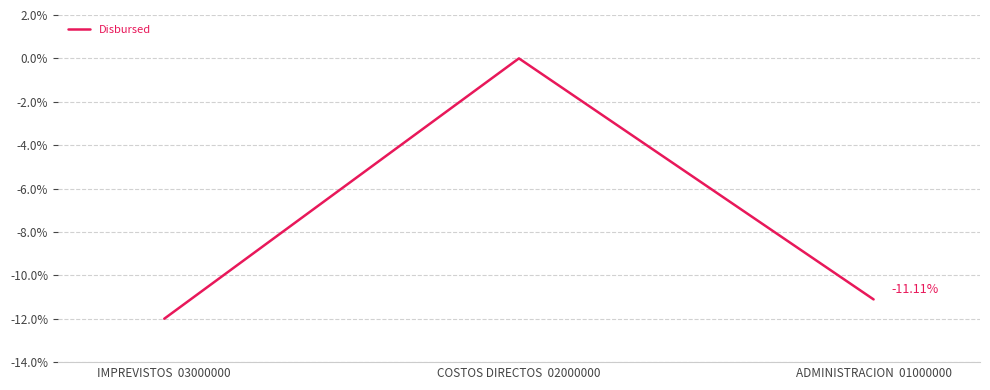

The value at IMPREVISTOS  03000000 is -18.9. True or false?

False